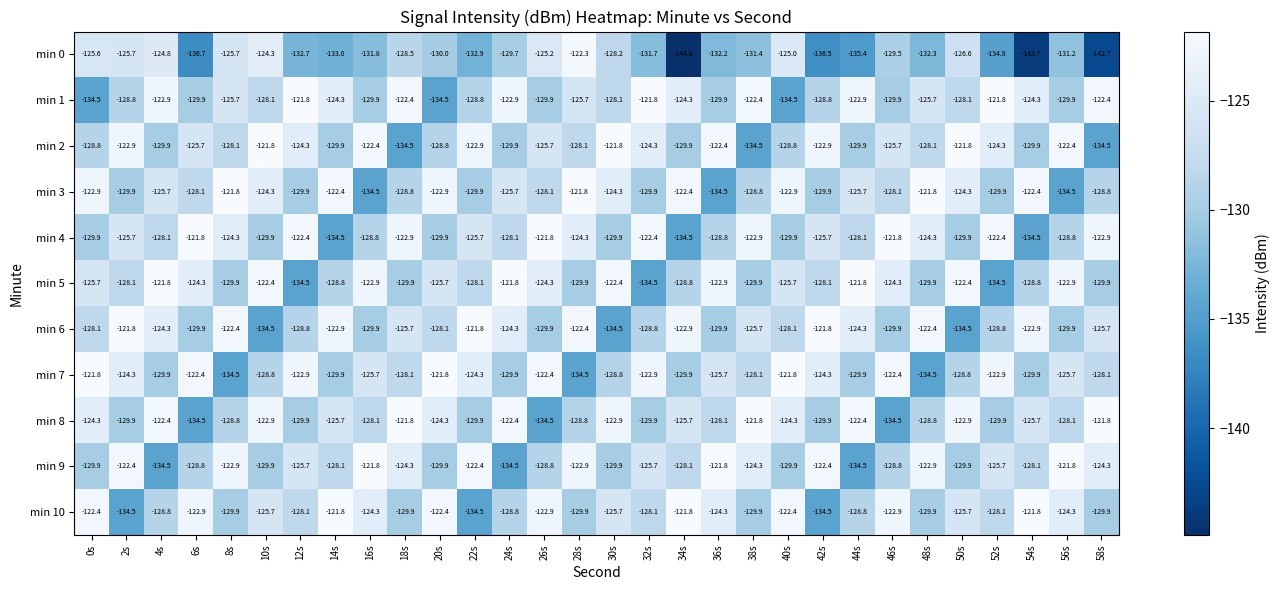

How many values in the min 2 series are below -125?

18